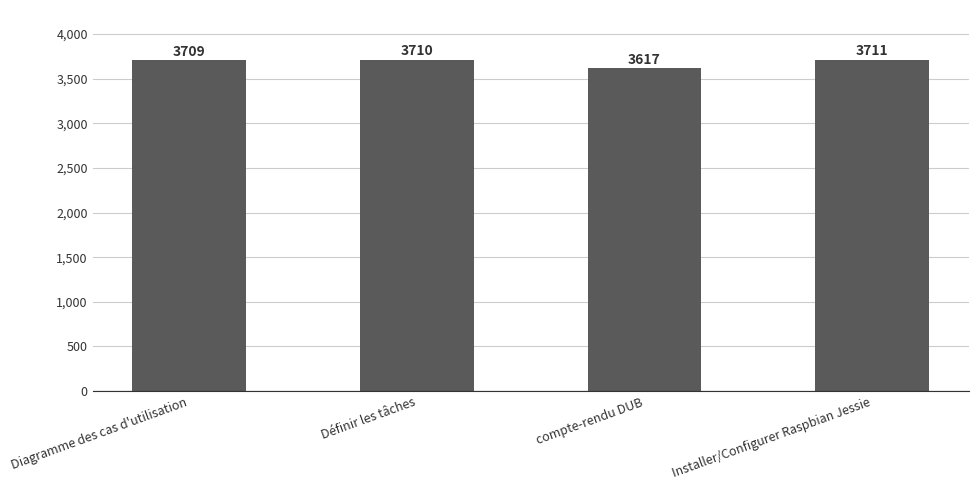

Is it true that the value at Diagramme des cas d'utilisation is 3709?

True